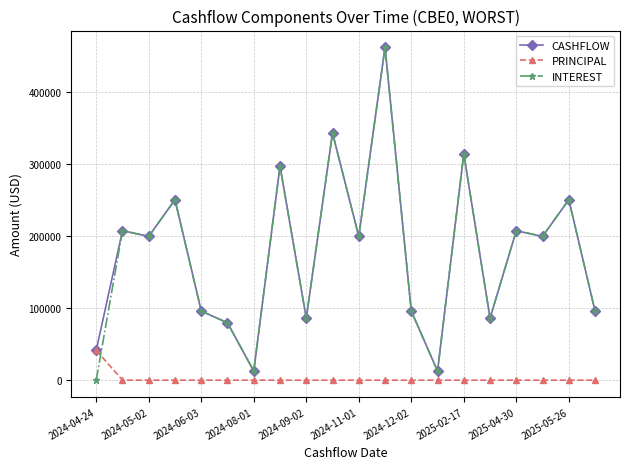

What is the maximum value shown in the chart?

462027.5